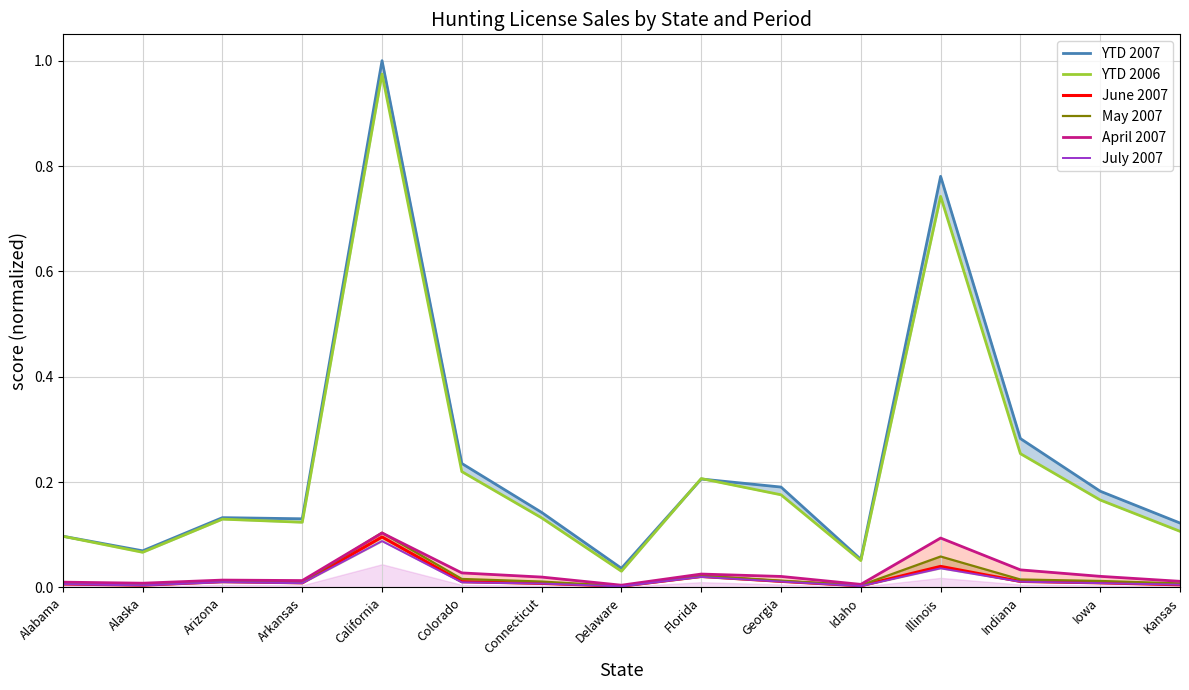

Reading right to left, what are all the values shown in this chart?

YTD 2007: Kansas=0.1	Iowa=0.2	Indiana=0.3	Illinois=0.8	Idaho=0.1	Georgia=0.2	Florida=0.2	Delaware=0.0	Connecticut=0.1	Colorado=0.2	California=1.0	Arkansas=0.1	Arizona=0.1	Alaska=0.1	Alabama=0.1
YTD 2006: Kansas=0.1	Iowa=0.2	Indiana=0.3	Illinois=0.7	Idaho=0.1	Georgia=0.2	Florida=0.2	Delaware=0.0	Connecticut=0.1	Colorado=0.2	California=1.0	Arkansas=0.1	Arizona=0.1	Alaska=0.1	Alabama=0.1
June 2007: Kansas=0.0	Iowa=0.0	Indiana=0.0	Illinois=0.0	Idaho=0.0	Georgia=0.0	Florida=0.0	Delaware=0.0	Connecticut=0.0	Colorado=0.0	California=0.1	Arkansas=0.0	Arizona=0.0	Alaska=0.0	Alabama=0.0
May 2007: Kansas=0.0	Iowa=0.0	Indiana=0.0	Illinois=0.1	Idaho=0.0	Georgia=0.0	Florida=0.0	Delaware=0.0	Connecticut=0.0	Colorado=0.0	California=0.1	Arkansas=0.0	Arizona=0.0	Alaska=0.0	Alabama=0.0
April 2007: Kansas=0.0	Iowa=0.0	Indiana=0.0	Illinois=0.1	Idaho=0.0	Georgia=0.0	Florida=0.0	Delaware=0.0	Connecticut=0.0	Colorado=0.0	California=0.1	Arkansas=0.0	Arizona=0.0	Alaska=0.0	Alabama=0.0
July 2007: Kansas=0.0	Iowa=0.0	Indiana=0.0	Illinois=0.0	Idaho=0.0	Georgia=0.0	Florida=0.0	Delaware=0.0	Connecticut=0.0	Colorado=0.0	California=0.1	Arkansas=0.0	Arizona=0.0	Alaska=0.0	Alabama=0.0